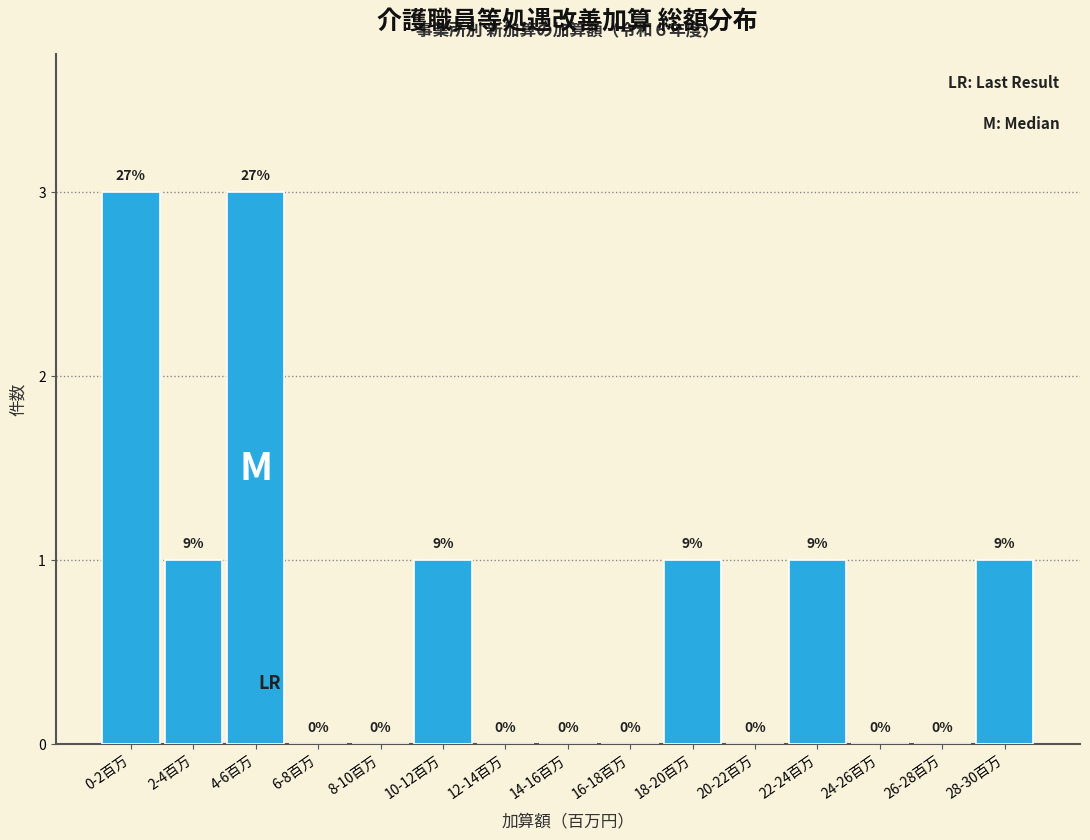

Reading left to right, what are all the values shown in this chart?

0-2百万=3	2-4百万=1	4-6百万=3	6-8百万=0	8-10百万=0	10-12百万=1	12-14百万=0	14-16百万=0	16-18百万=0	18-20百万=1	20-22百万=0	22-24百万=1	24-26百万=0	26-28百万=0	28-30百万=1